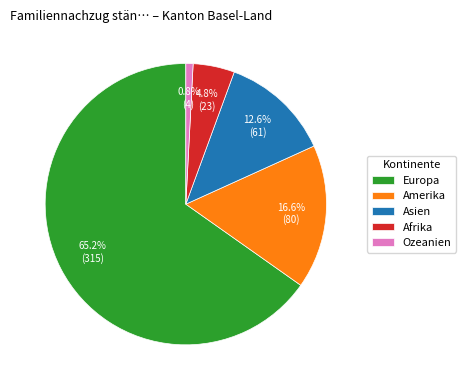

Count the number of slices in the pie.

5